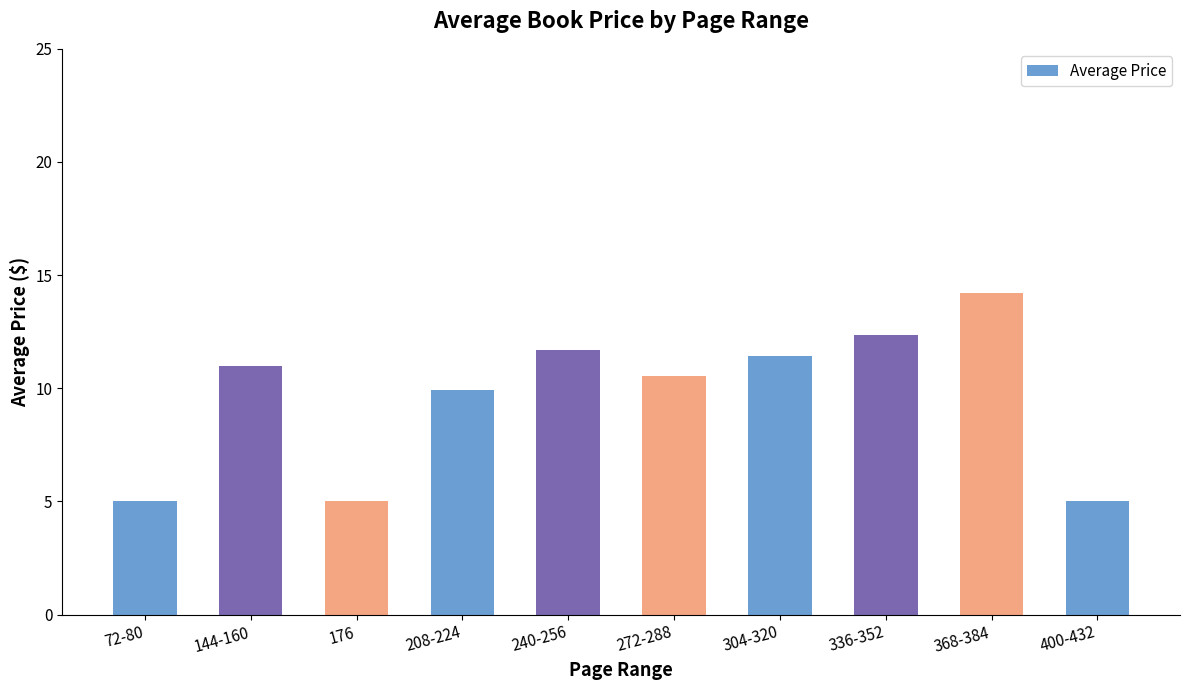

What is the smallest value displayed?

5.0